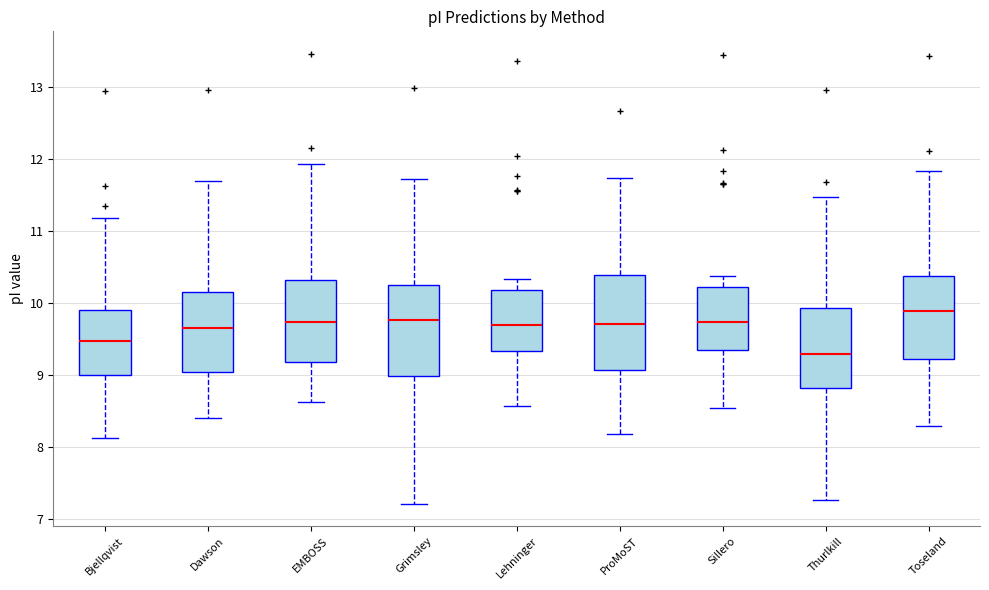

Where does the median line of the box for EMBOSS sit on the y-axis? The values are not printed on the chart, so give them approximately, as read against the axis.

9.7